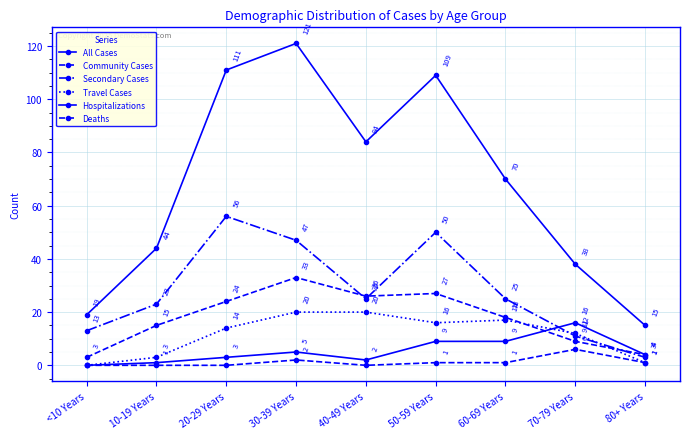

Which series changed the most between <10 Years and 60-69 Years?

All Cases